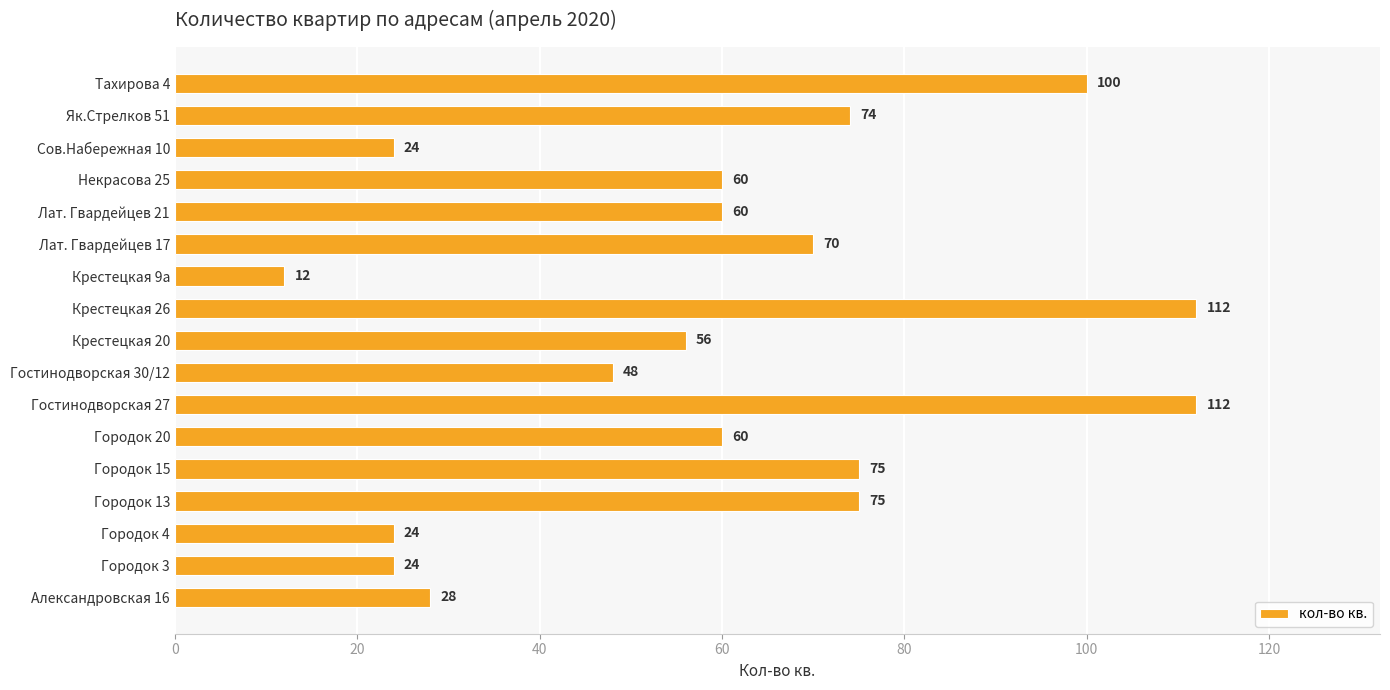

How many data points does each series have?

17